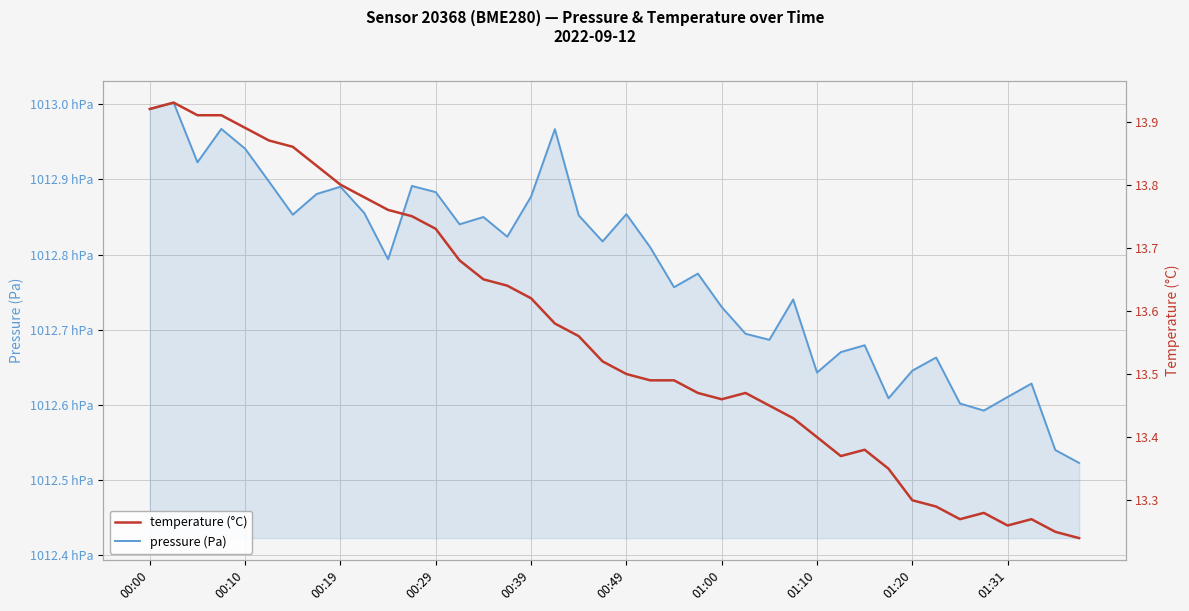

Is it true that temperature (°C) equals 13.8 at 10?

True